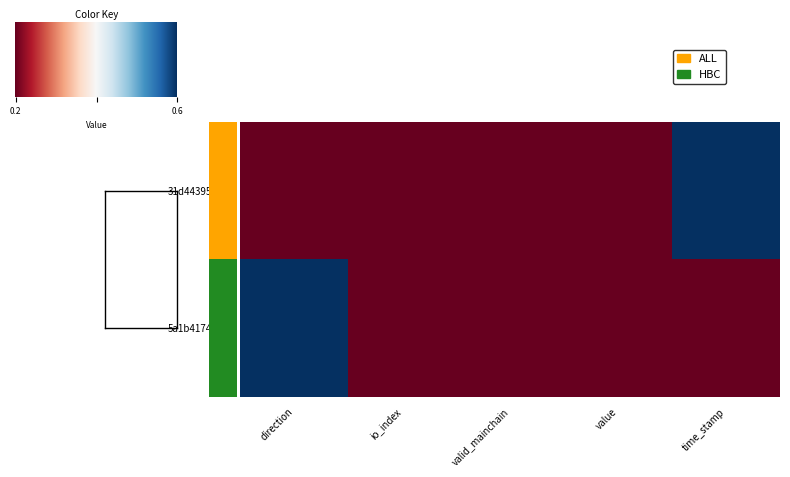

Which has a higher value, direction or io_index?

direction